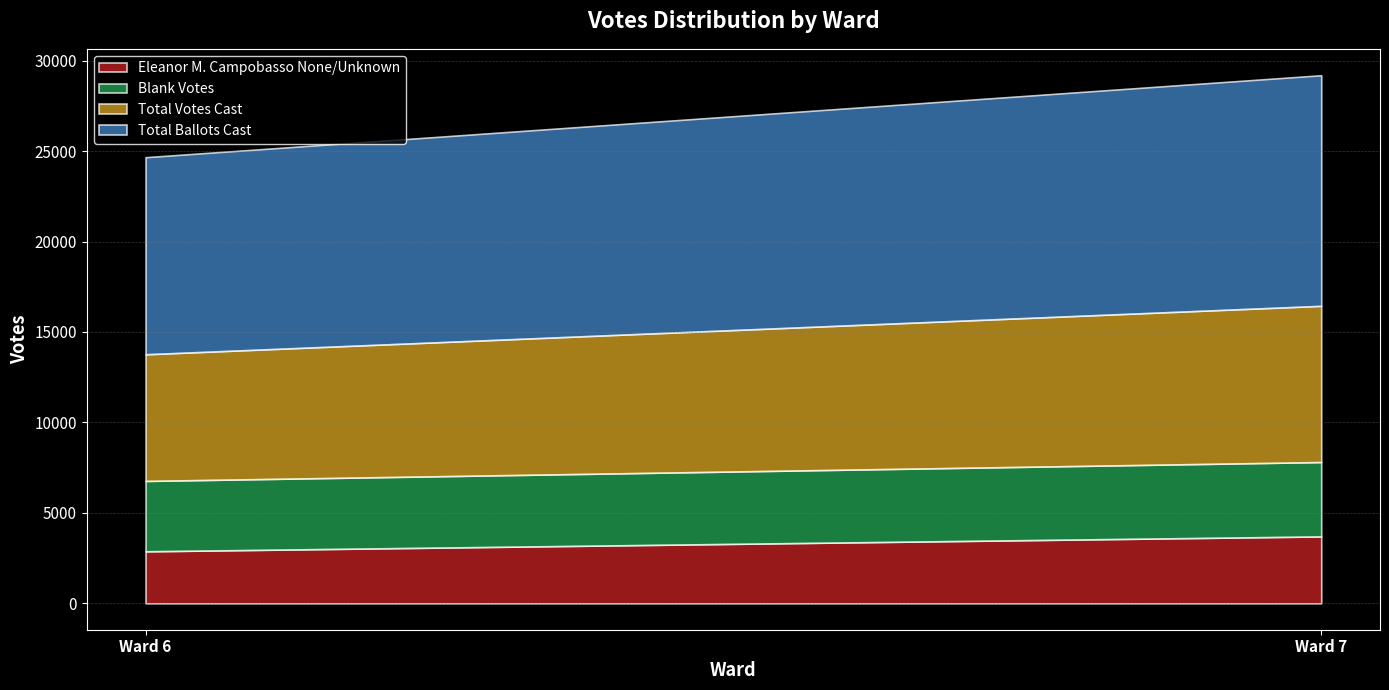

At which label does Eleanor M. Campobasso None/Unknown reach its minimum?

Ward 6